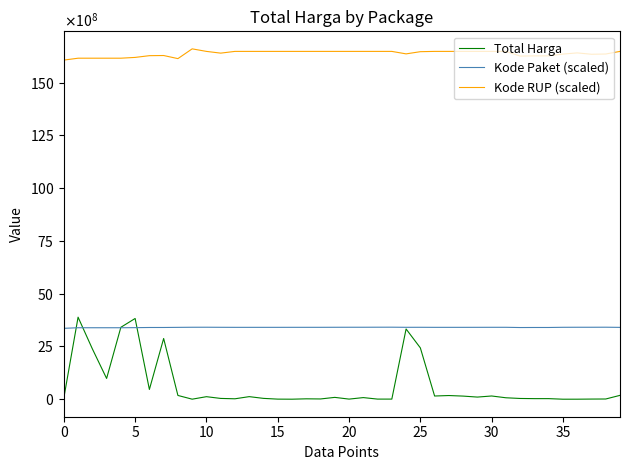

What are all the series names shown in the legend?

Total Harga, Kode Paket (scaled), Kode RUP (scaled)